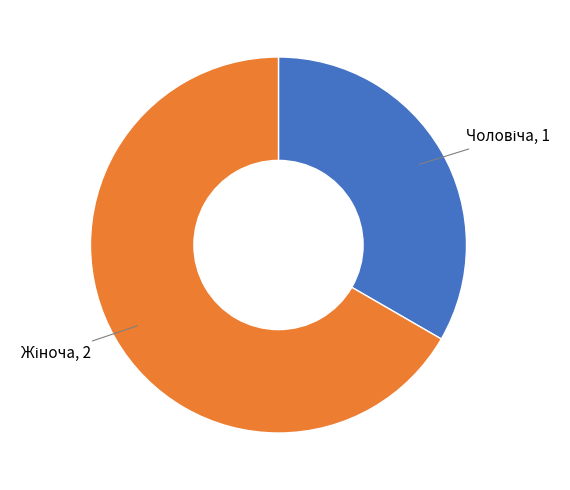

Does any single category account for the majority?

Yes